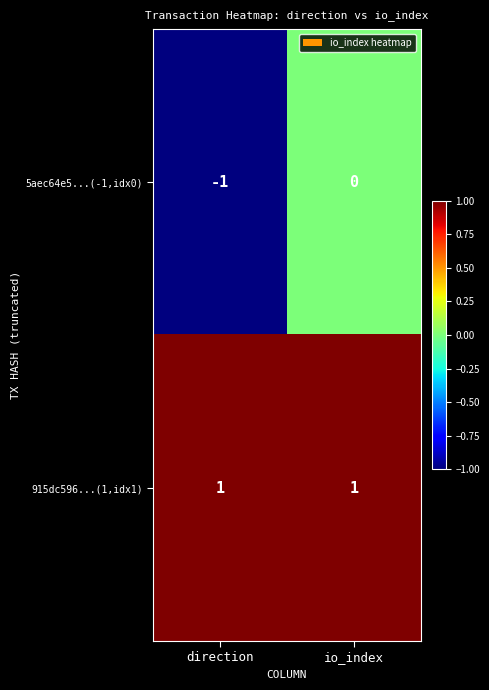

Reading left to right, extract all data points from this chart.

5aec64e5...(-1,idx0): direction=-1	io_index=0
915dc596...(1,idx1): direction=1	io_index=1